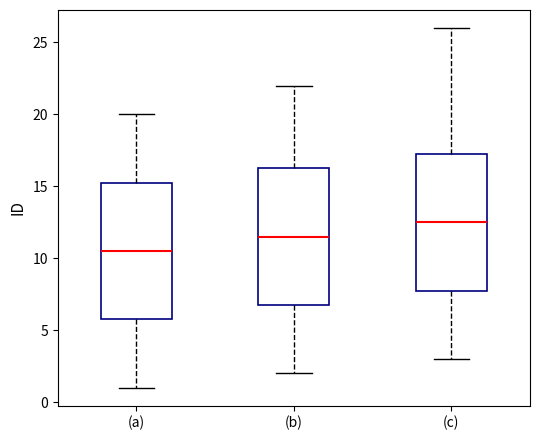

Which box's median line is the lowest?

(a)